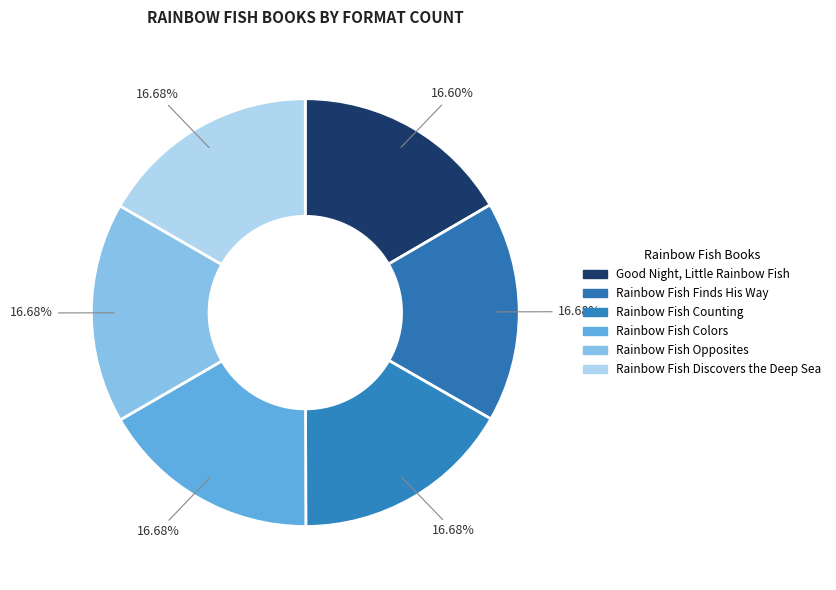

How many slices are in this pie chart?

6